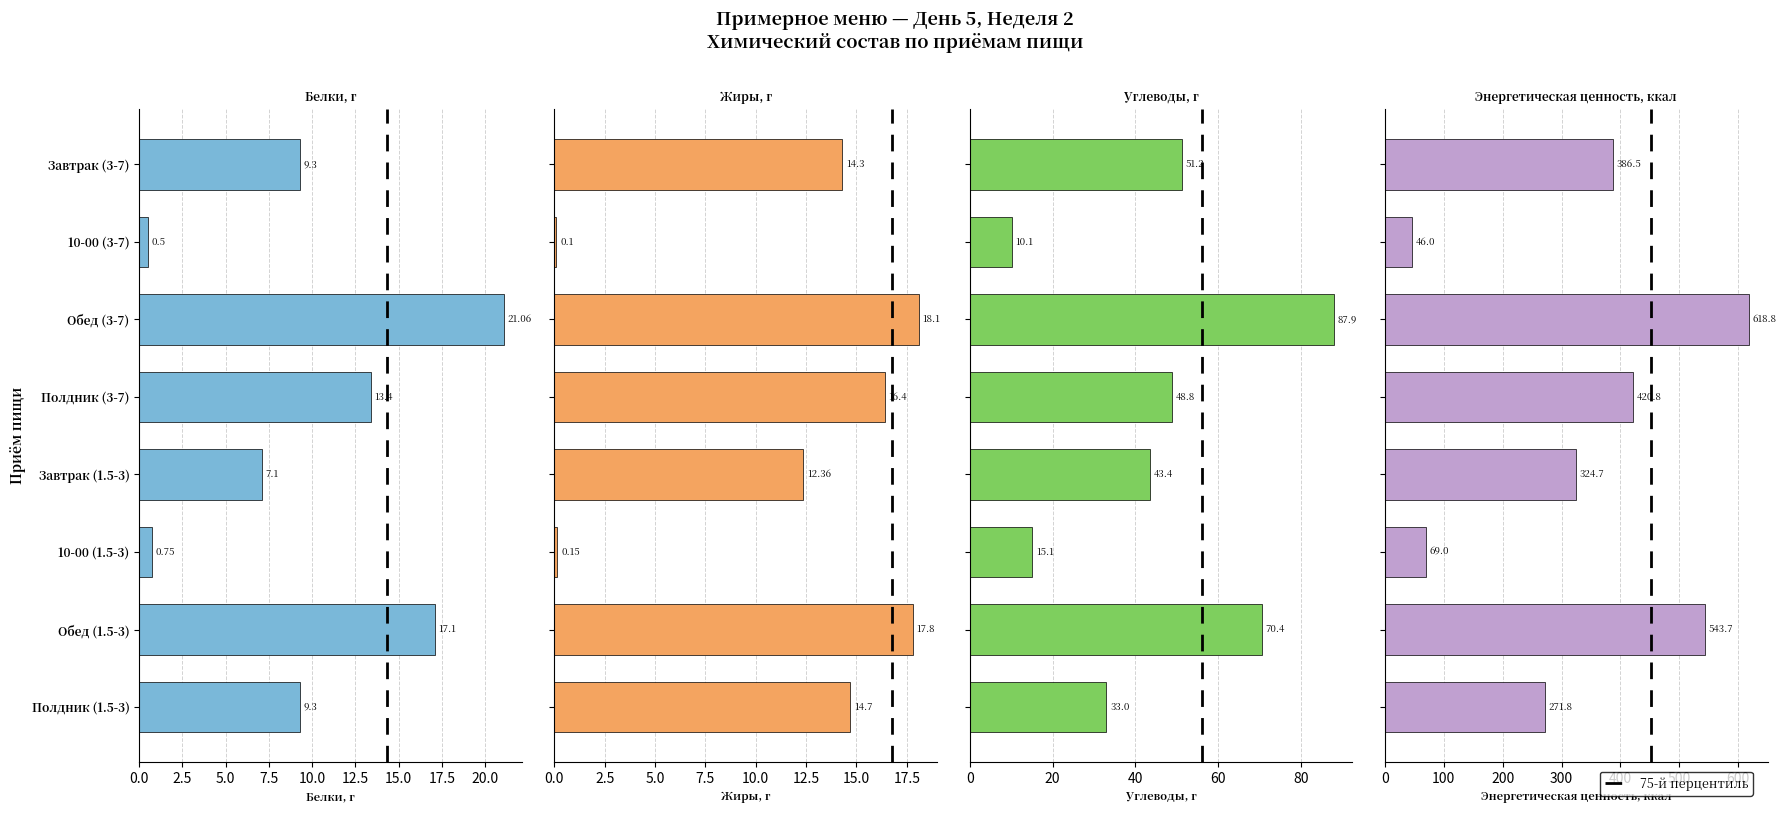

What is the difference between the Углеводы, г values at Обед (3-7) and 10-00 (3-7)?

77.8